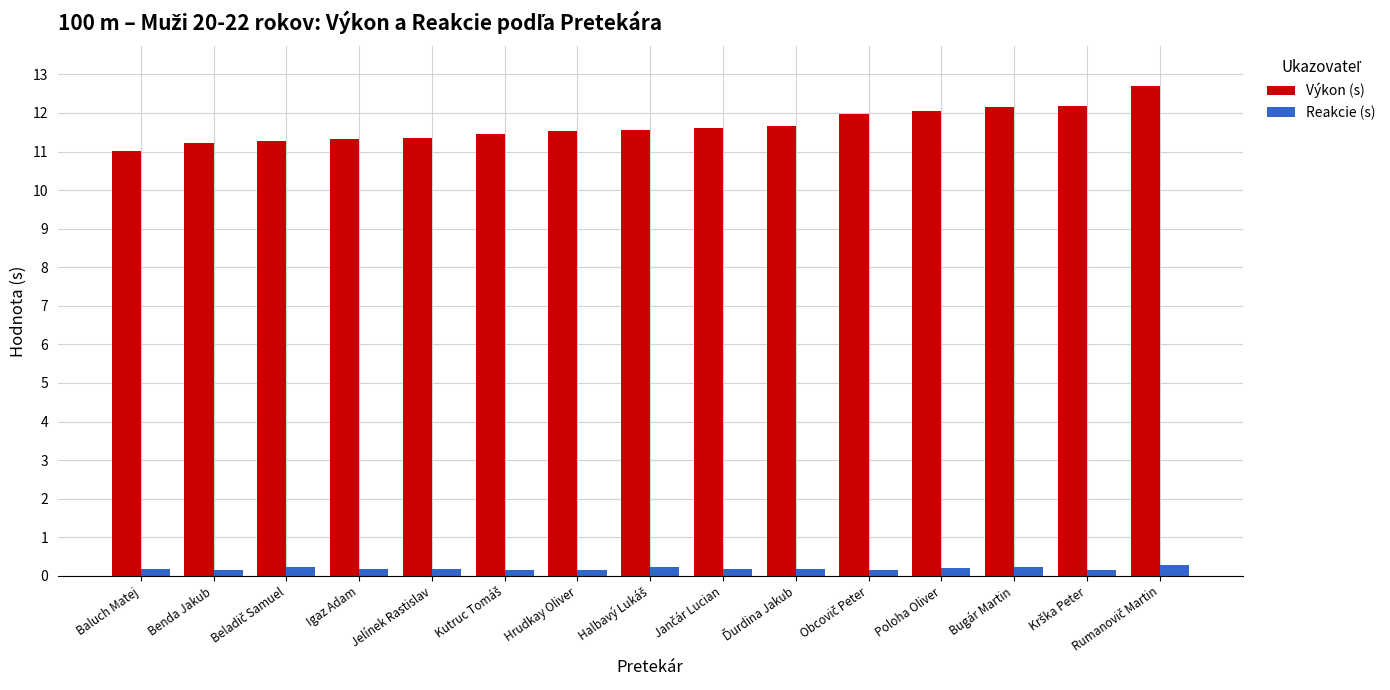

True or false: Výkon (s) has a value of 7.1 at Igaz Adam.

False